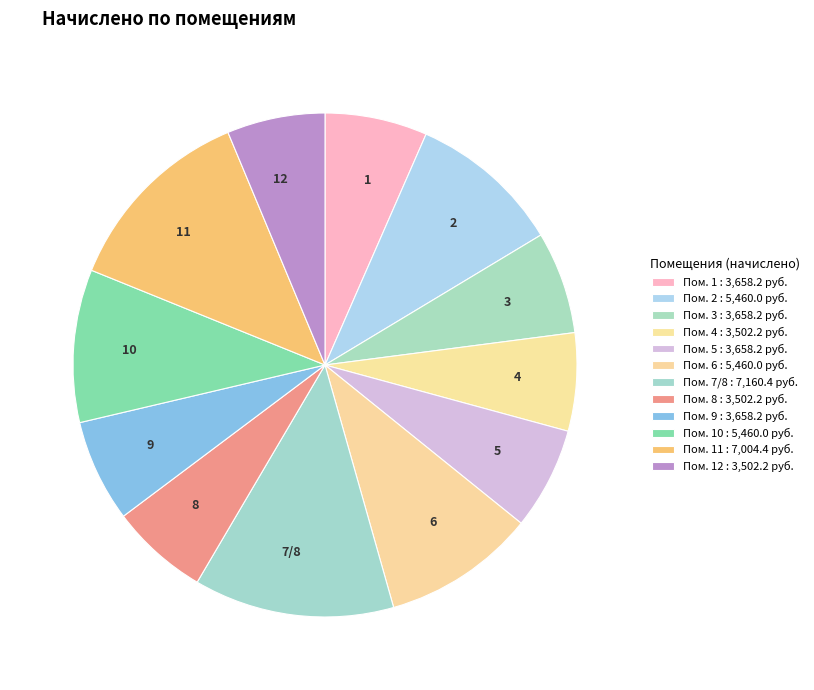

Is it true that 1 is 7% of the pie?

True